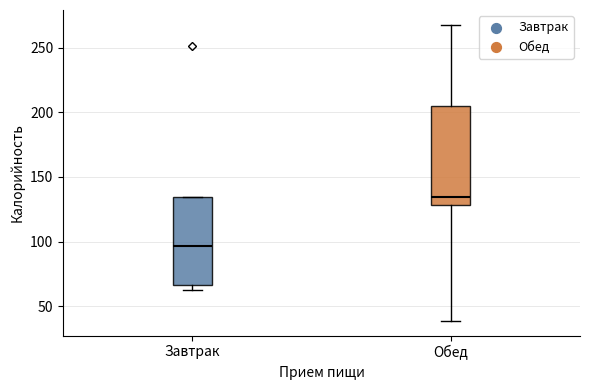

Reading left to right, transcribe this box plot: for each box, give where its median line is, the range the box spans, and where its two whiskers end, as read against the y-axis. The values are not printed on the chart, so give them approximately, as read against the axis.

Завтрак: median 95, box 65 to 135, whiskers 65 (just below the box's lower edge) to 135
Обед: median 135, box 130 to 205, whiskers 40 to 270